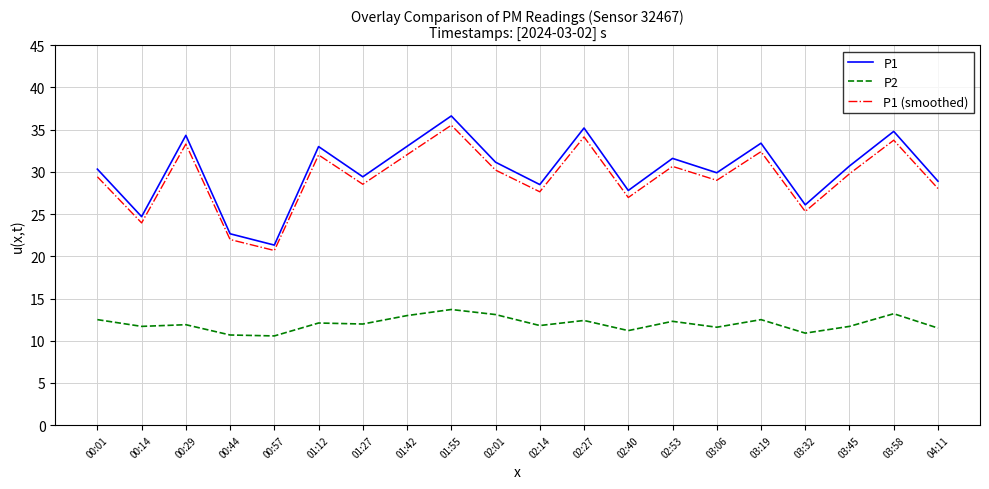

The P1 series shows 42.6 at 02:14. True or false?

False